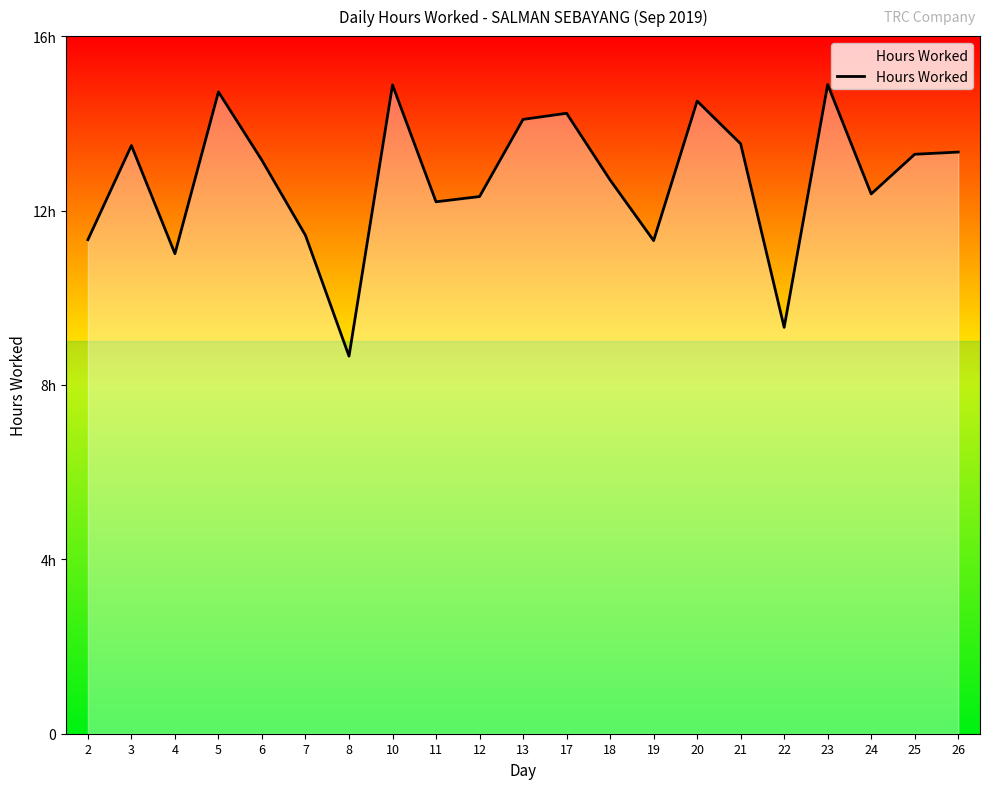

What is the change in value from 10 to 12?

-2.6